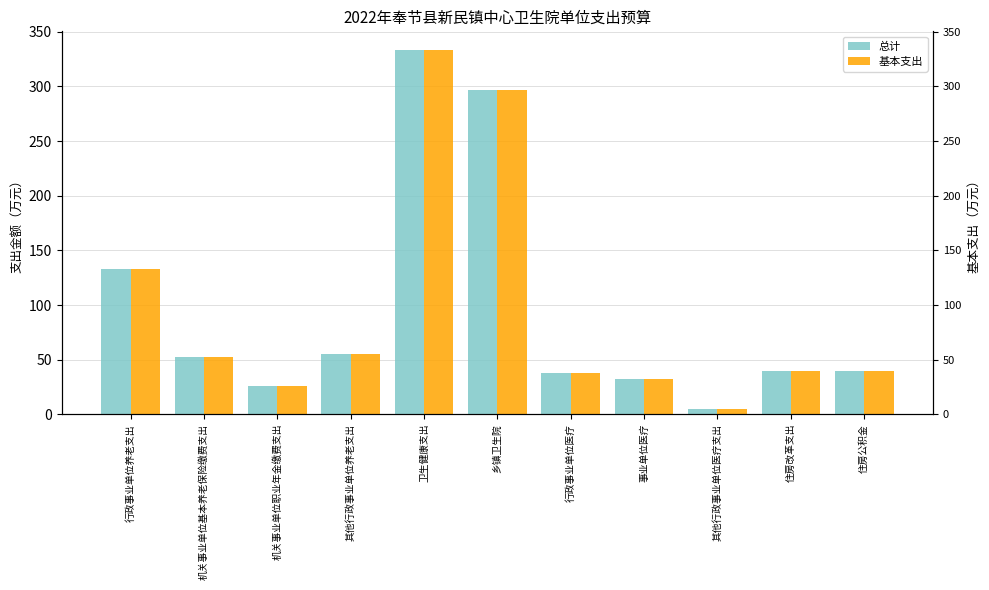

What is the value of the 基本支出 bar at the 6th from the left?

296.4